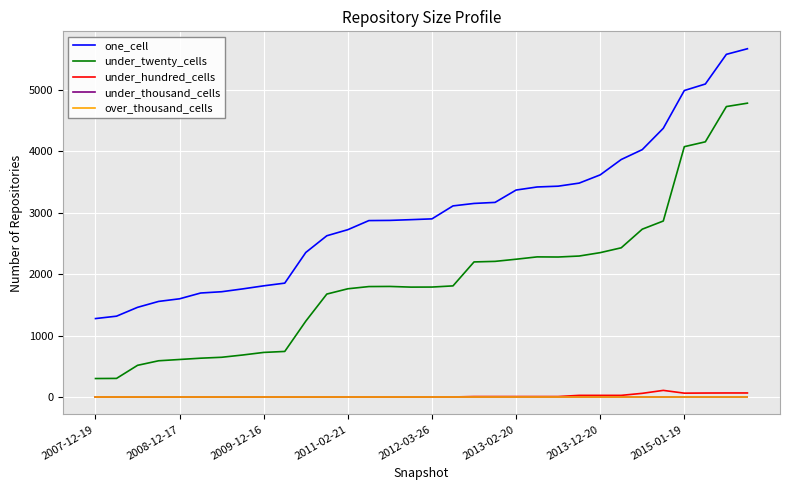

Does the chart display data point markers on the line(s)?

No